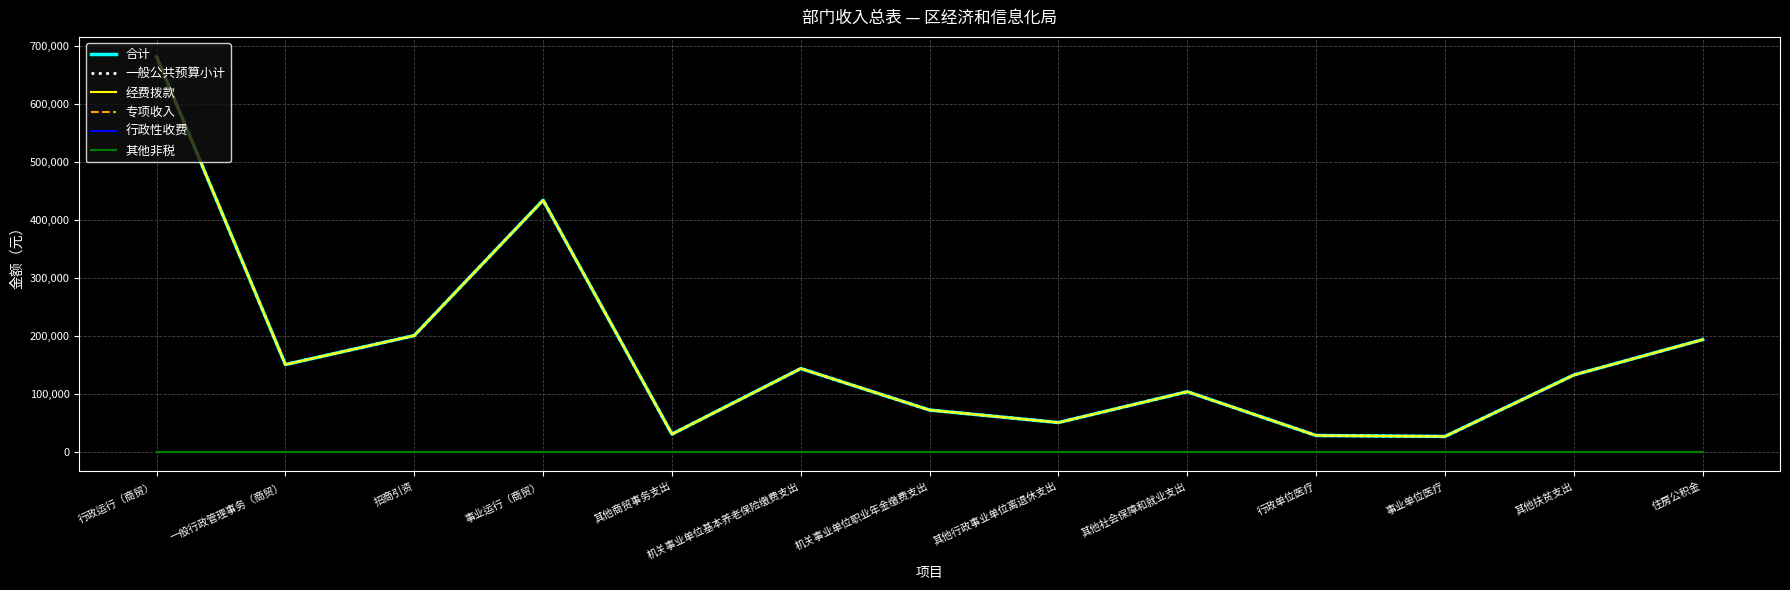

List the series in order of their peak value, highest first.

合计, 一般公共预算小计, 经费拨款, 专项收入, 行政性收费, 其他非税